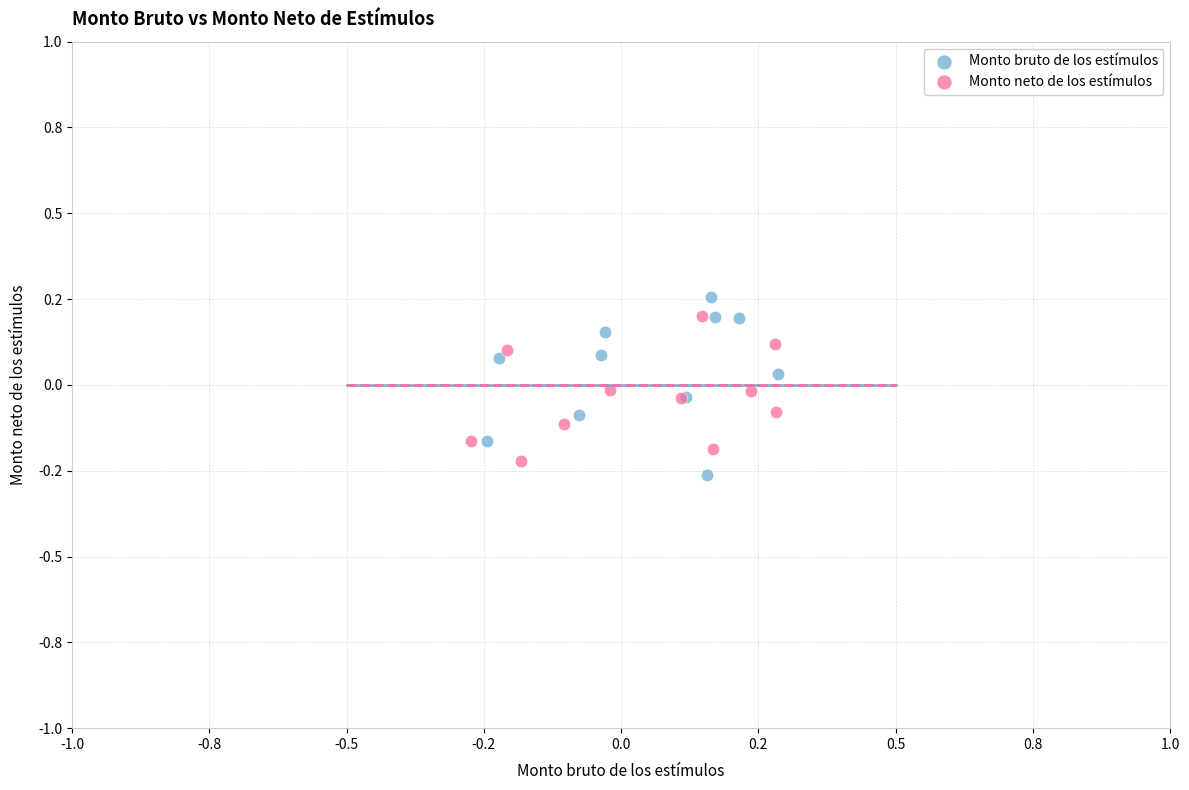

What are all the series names shown in the legend?

Monto bruto de los estímulos, Monto neto de los estímulos